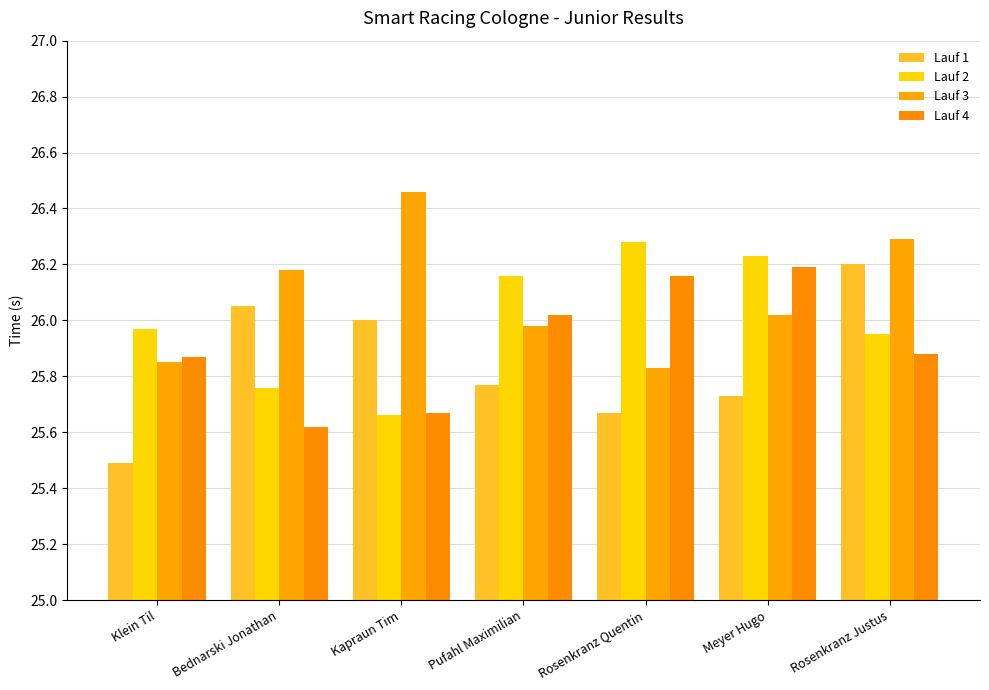

The value of Lauf 3 at Pufahl Maximilian is 26.0. True or false?

True